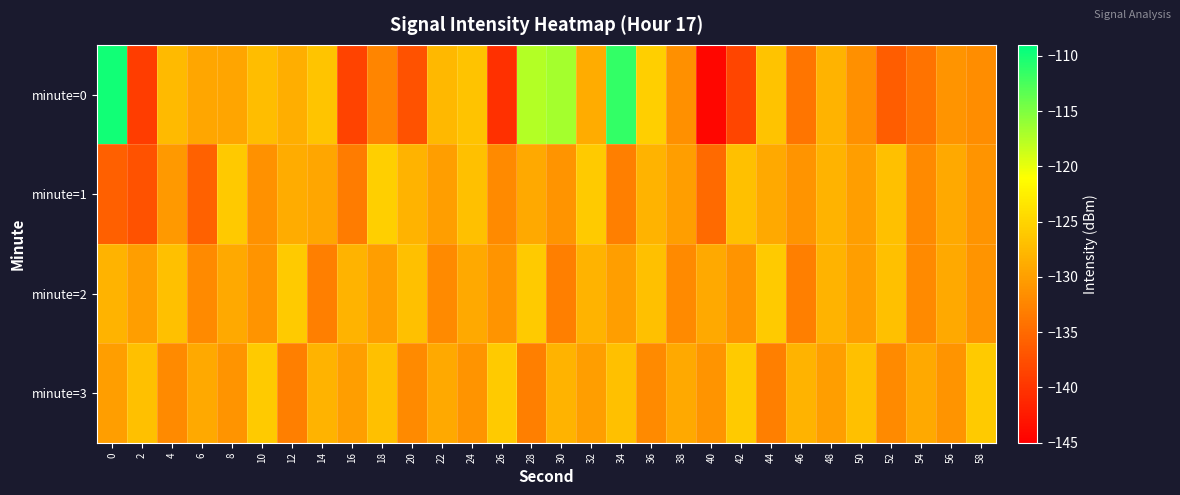

Reading left to right, list all the values displayed in this chart.

minute=0: 0=-109.9	2=-139.1	4=-127.5	6=-129.3	8=-129.5	10=-127.3	12=-128.6	14=-126.5	16=-138.5	18=-132.4	20=-137.2	22=-127.6	24=-126.6	26=-140.4	28=-117.5	30=-116.9	32=-128.8	34=-111.5	36=-125.6	38=-131.4	40=-144.4	42=-138.5	44=-126.6	46=-134.0	48=-128.1	50=-131.4	52=-136.2	54=-134.1	56=-131.0	58=-131.7
minute=1: 0=-135.9	2=-137.3	4=-130.5	6=-135.8	8=-126.1	10=-131.3	12=-128.7	14=-129.3	16=-133.3	18=-125.5	20=-128.0	22=-130.0	24=-127.0	26=-132.0	28=-129.0	30=-131.0	32=-126.0	34=-133.0	36=-128.0	38=-130.0	40=-135.0	42=-127.0	44=-129.0	46=-131.0	48=-128.0	50=-130.0	52=-127.0	54=-132.0	56=-129.0	58=-131.0
minute=2: 0=-128.0	2=-130.0	4=-127.0	6=-132.0	8=-129.0	10=-131.0	12=-126.0	14=-133.0	16=-128.0	18=-130.0	20=-127.0	22=-132.0	24=-129.0	26=-131.0	28=-126.0	30=-133.0	32=-128.0	34=-130.0	36=-127.0	38=-132.0	40=-129.0	42=-131.0	44=-126.0	46=-133.0	48=-128.0	50=-130.0	52=-127.0	54=-132.0	56=-129.0	58=-131.0
minute=3: 0=-130.0	2=-127.0	4=-132.0	6=-129.0	8=-131.0	10=-126.0	12=-133.0	14=-128.0	16=-130.0	18=-127.0	20=-132.0	22=-129.0	24=-131.0	26=-126.0	28=-133.0	30=-128.0	32=-130.0	34=-127.0	36=-132.0	38=-129.0	40=-131.0	42=-126.0	44=-133.0	46=-128.0	48=-130.0	50=-127.0	52=-132.0	54=-129.0	56=-131.0	58=-126.0